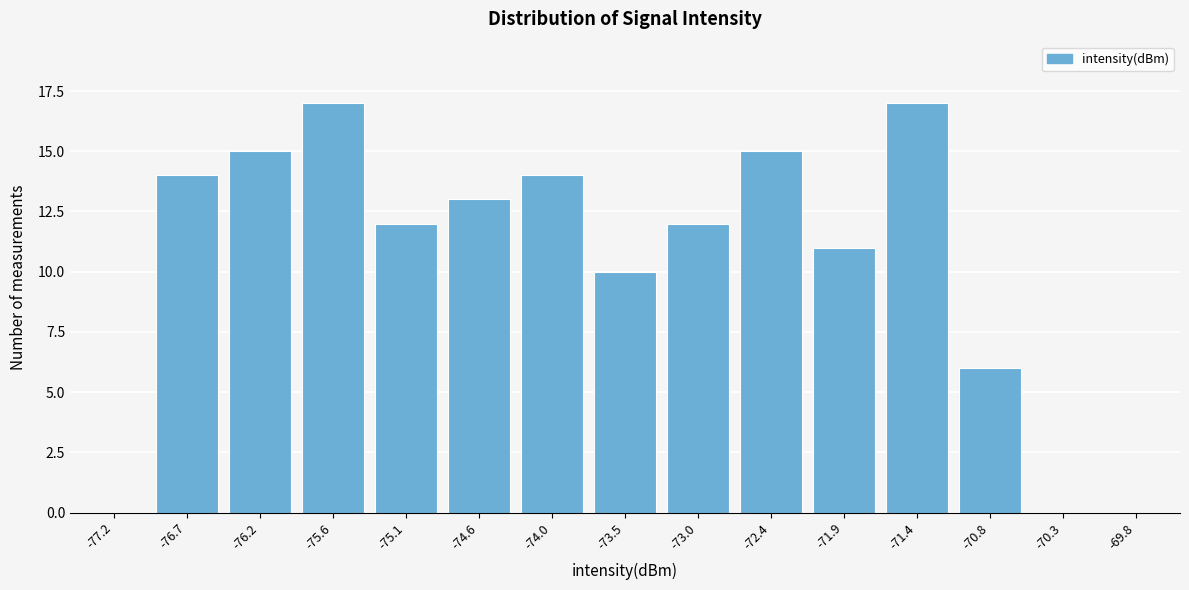

Reading right to left, transcribe all the data shown in this chart.

-69.8=0	-70.3=0	-70.8=6	-71.4=17	-71.9=11	-72.4=15	-73.0=12	-73.5=10	-74.0=14	-74.6=13	-75.1=12	-75.6=17	-76.2=15	-76.7=14	-77.2=0